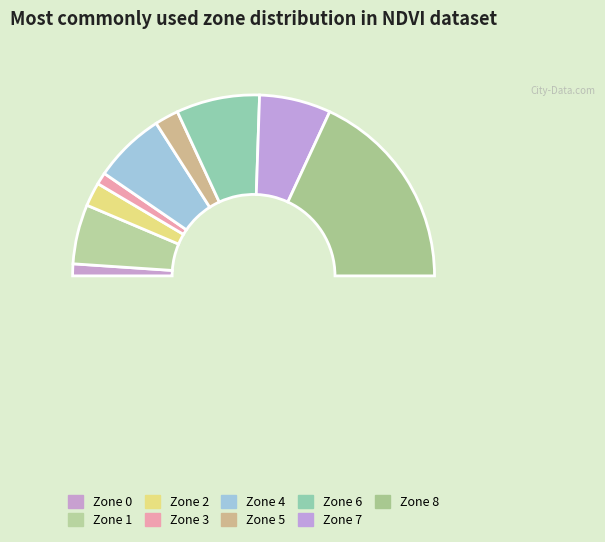

To the nearest percent, what is the difference between the Zone 5 and Zone 8 slice percentages?

32%